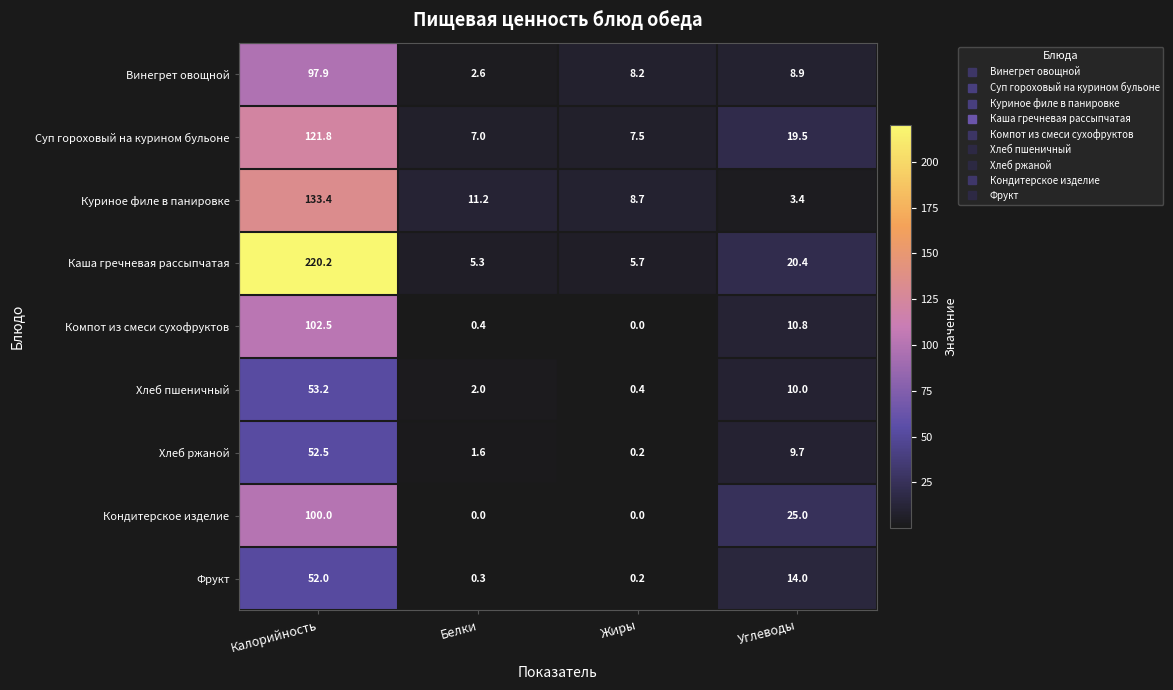

Is it true that Винегрет овощной equals 2.6 at Белки?

True